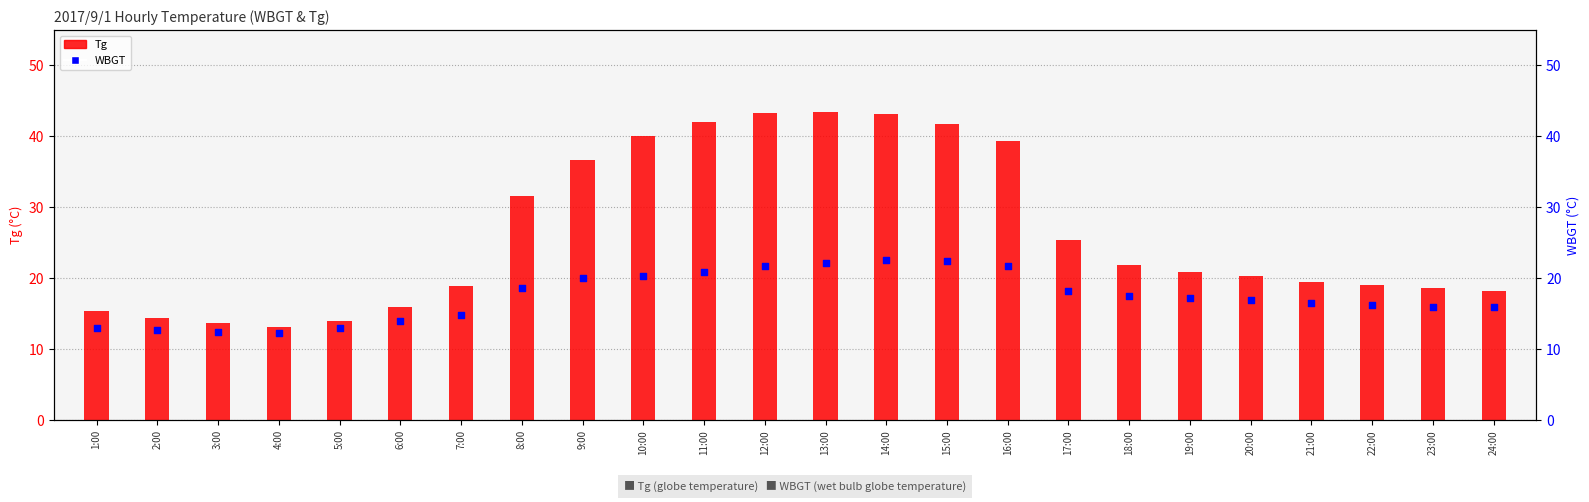

What is the ratio of the value at 19:00 to the value at 2:00?

1.4